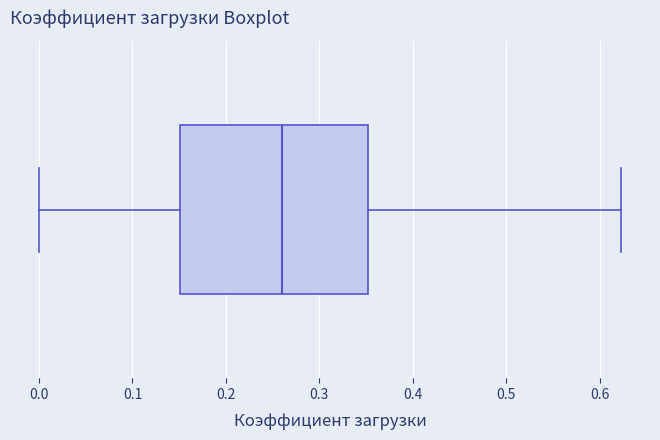

Read this box plot against the x-axis: the position of the median line, the range covered by the box, and the ends of both whiskers. The values are not printed on the chart, so give them approximately, as read against the axis.

median 0.26, box 0.15 to 0.35, whiskers 0.00 to 0.62